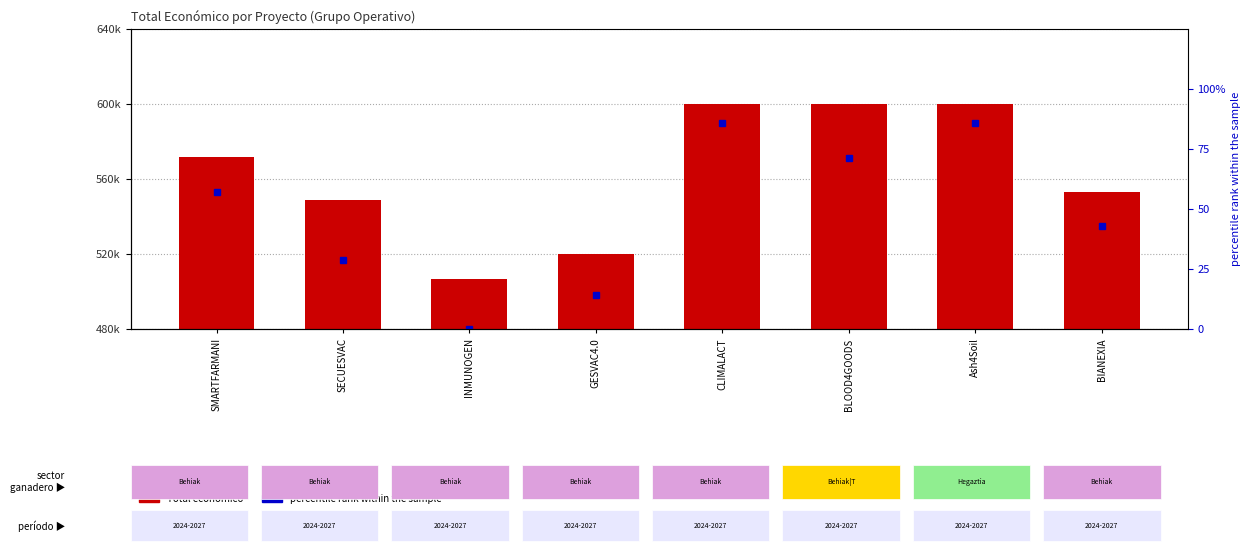

How many bars are there in total?

8